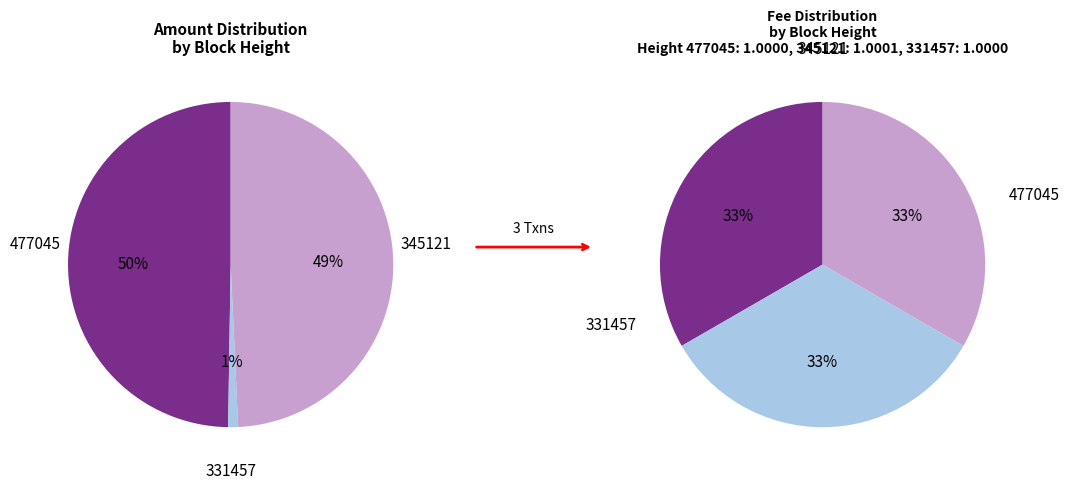

Does any single category account for the majority?

No